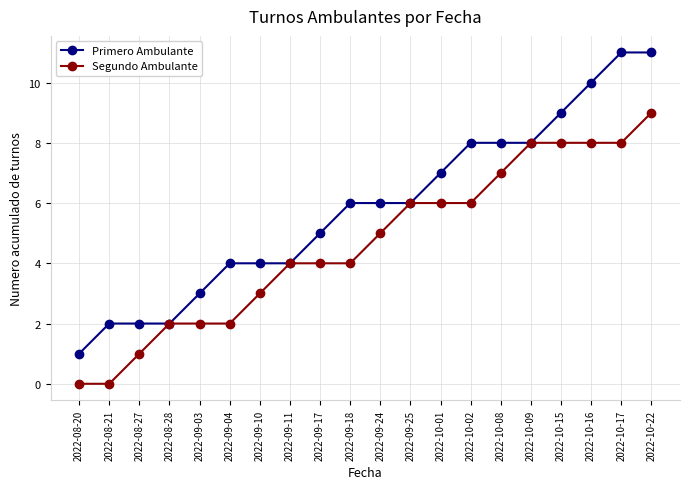

How many Segundo Ambulante values are between 2 and 8?

16